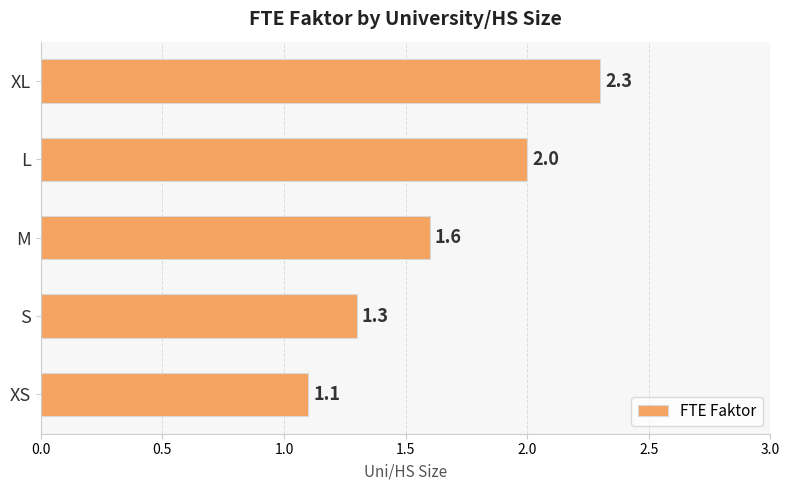

Rank the categories by value from highest to lowest.

XL, L, M, S, XS